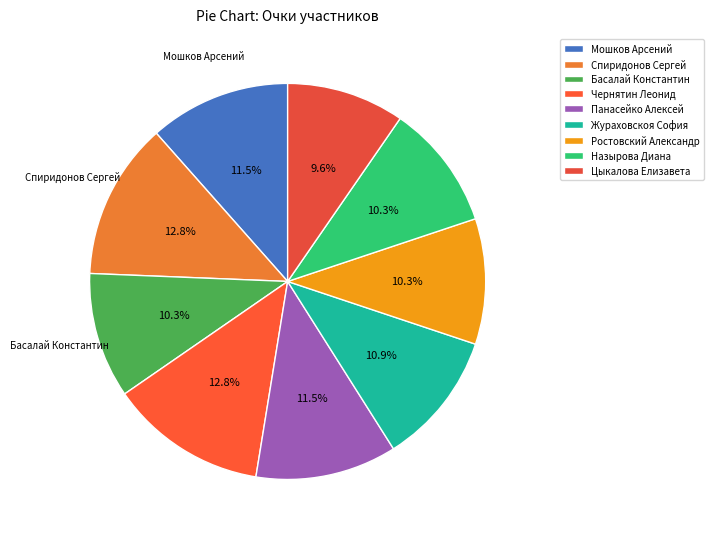

Count the number of slices in the pie.

9